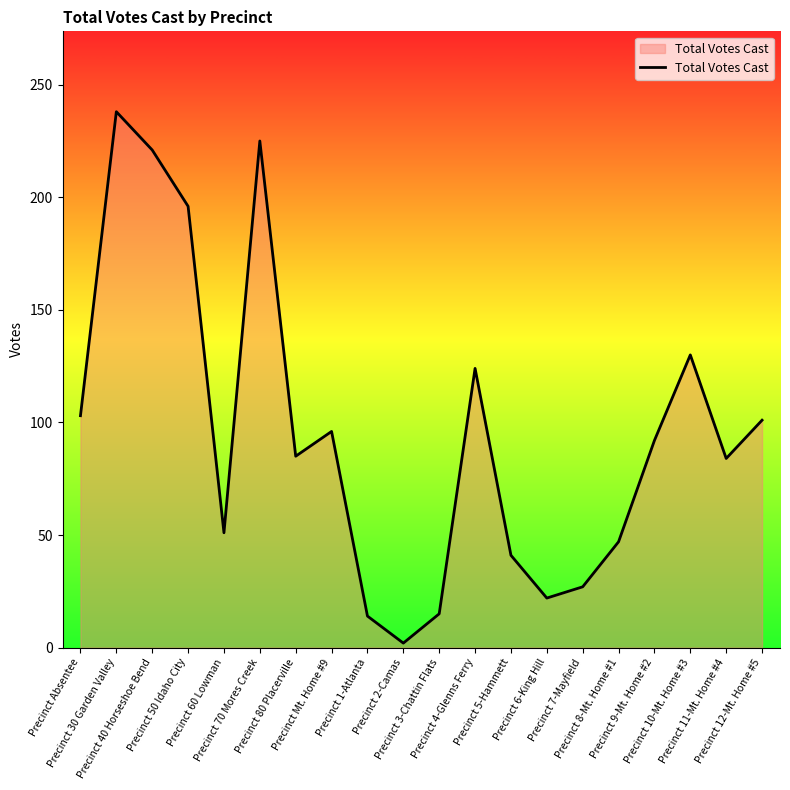

What is the maximum value shown in the chart?

238